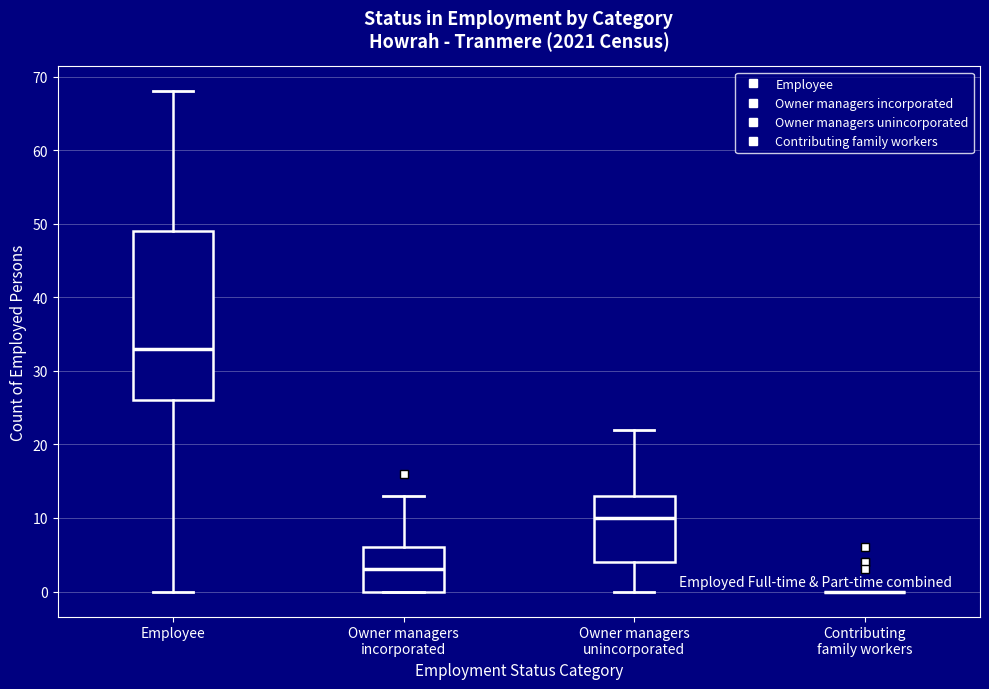

Which box is the tallest, from its lower edge to its upper edge?

Employee